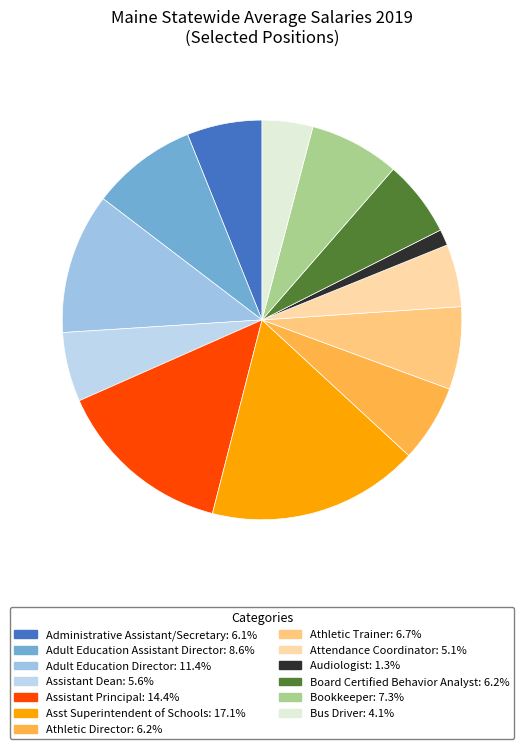

To the nearest percent, what is the combined percentage of Adult Education Assistant Director and Audiologist?

10%